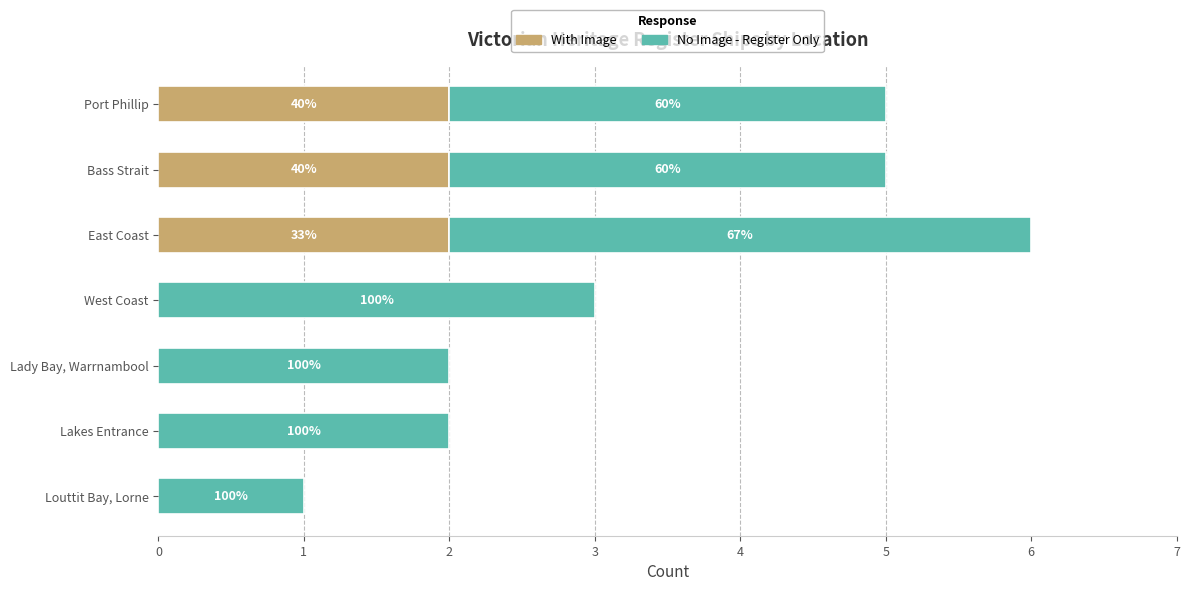

Which series has the largest range (max minus min)?

No Image - Register Only